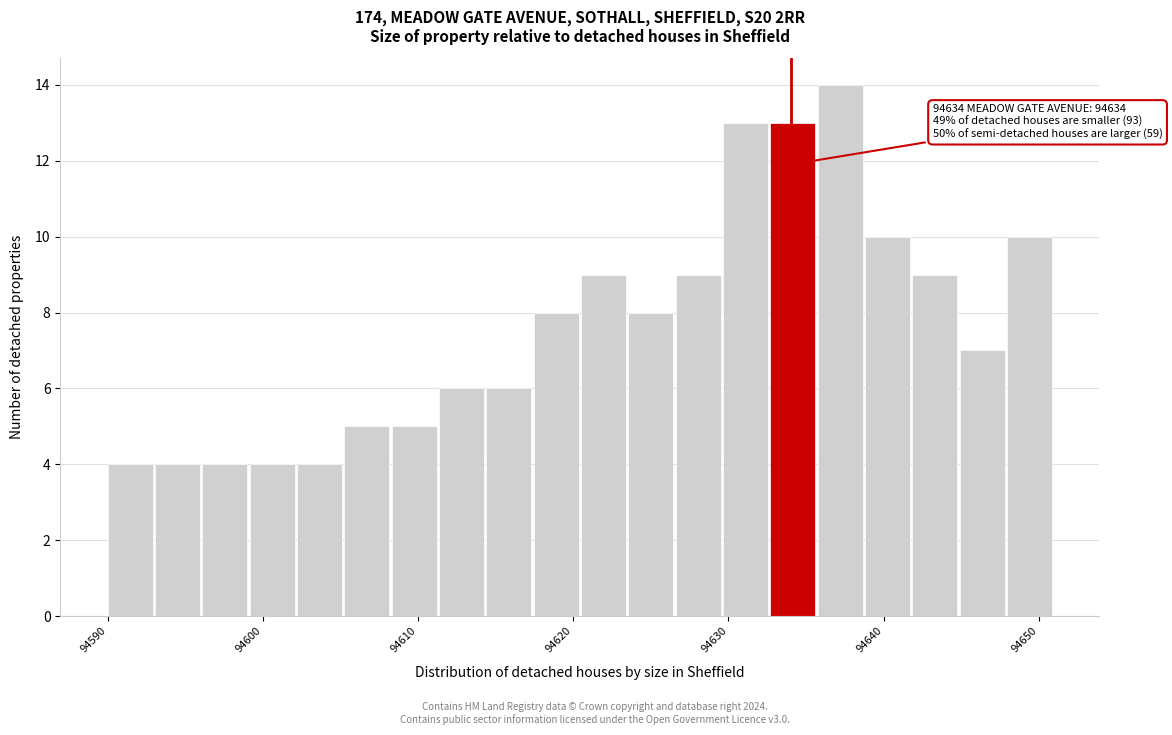

Read against the x-axis, roughly where is the centre of the tallest bar?

94637